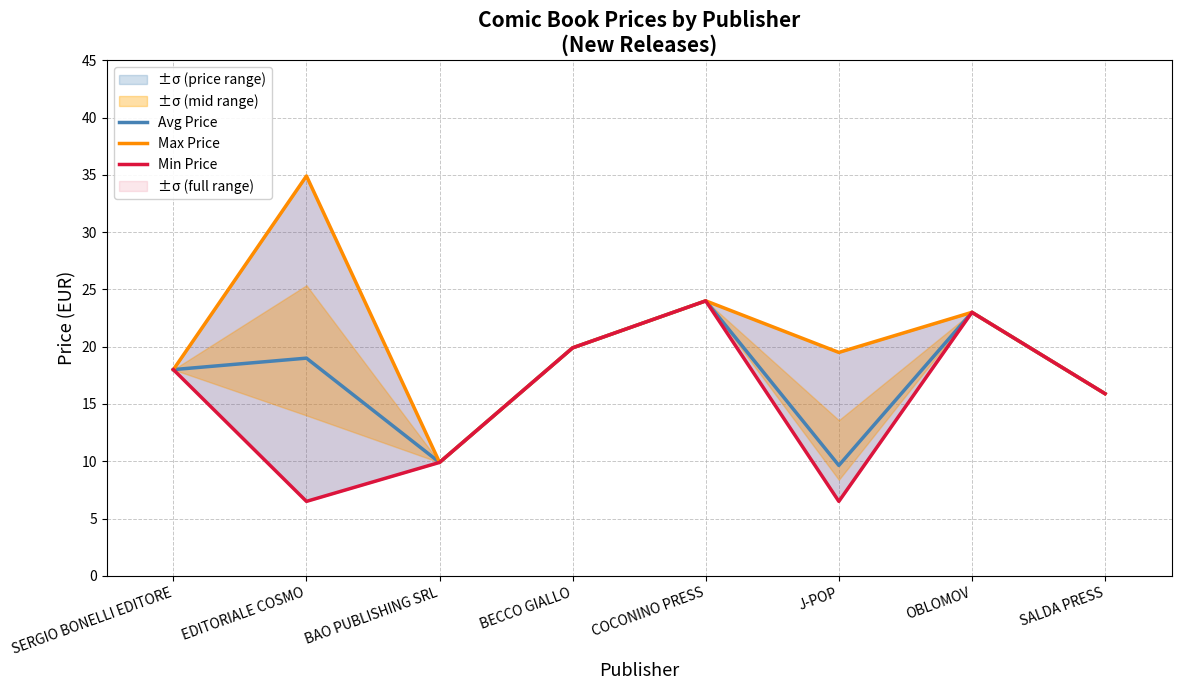

Where is the first local maximum for Max Price?

EDITORIALE COSMO